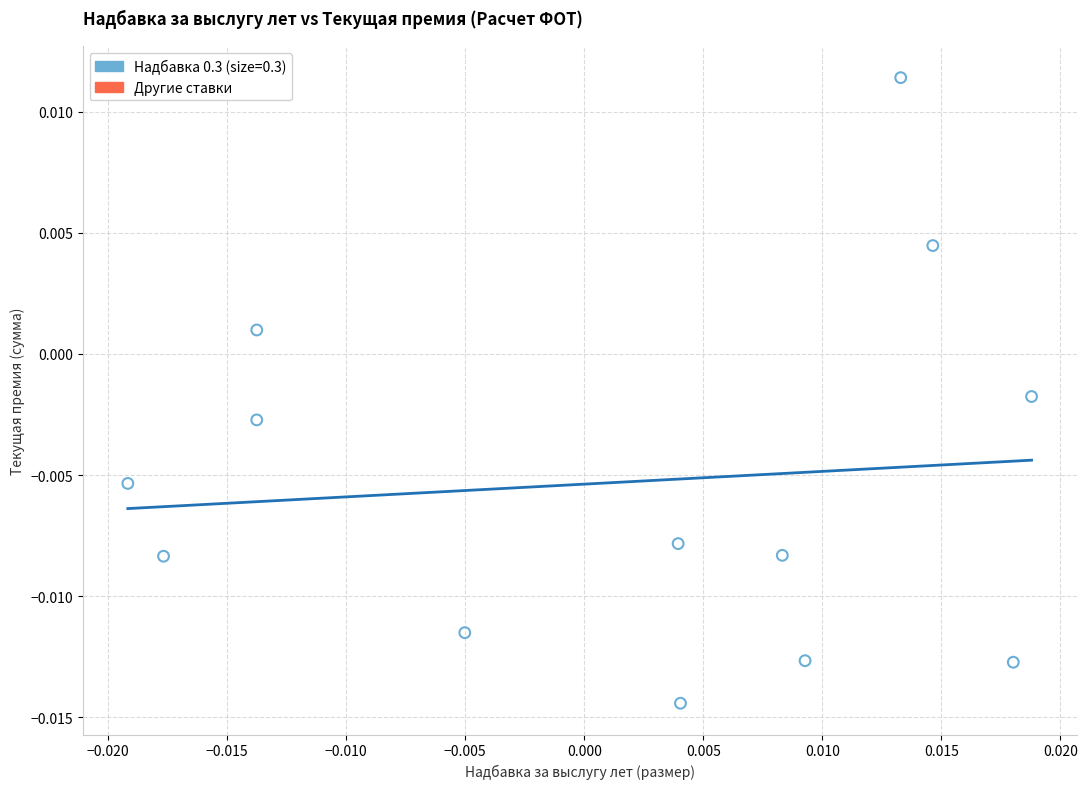

How many points are shown in the scatter plot?

13